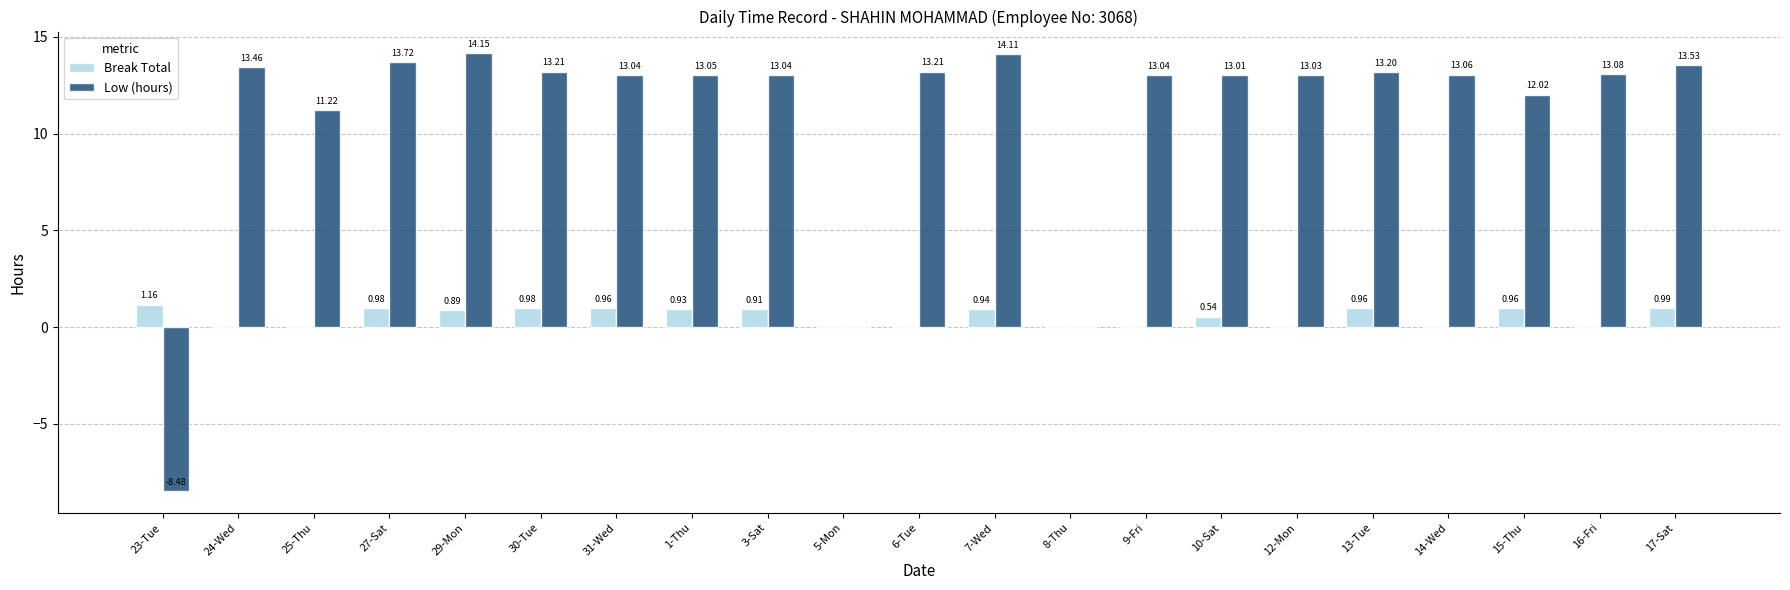

What is the total value across all series at 15-Thu?

13.0